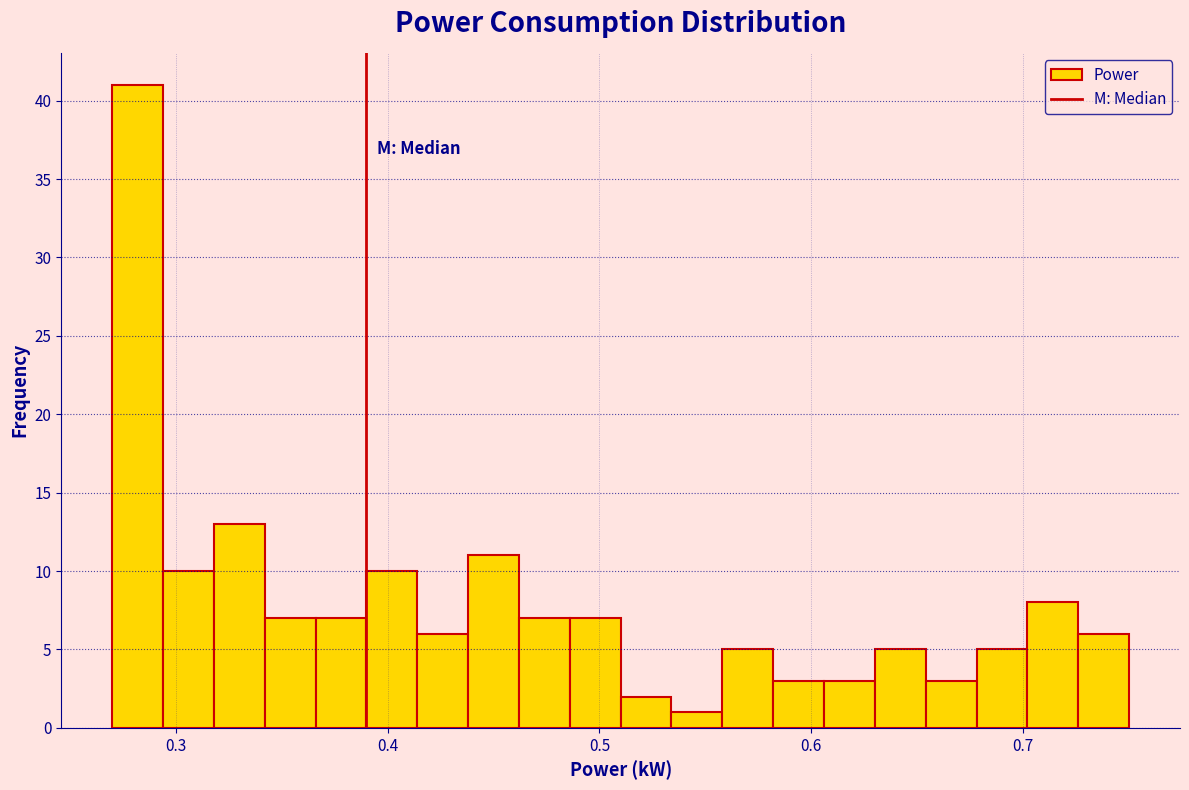

Read against the x-axis, roughly where is the centre of the tallest bar?

0.28